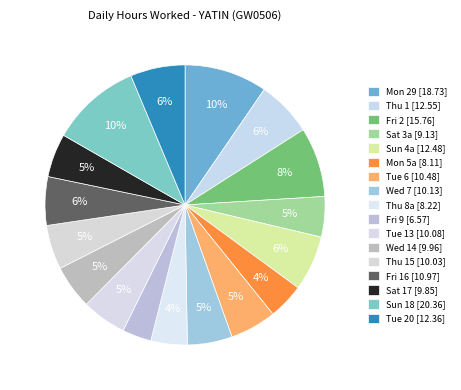

To the nearest percent, what is the average slice percentage?

6%